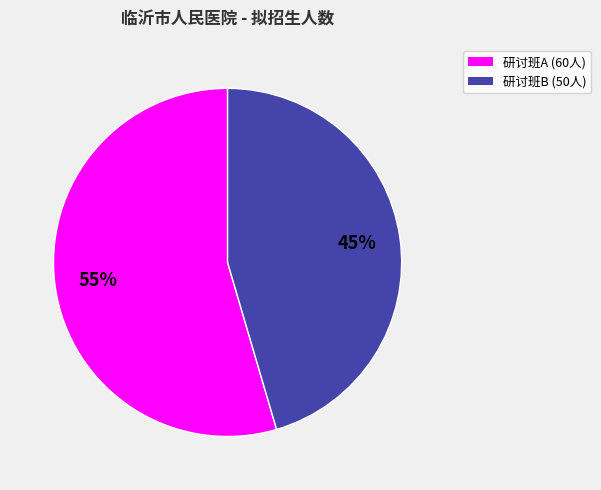

Count the number of slices in the pie.

2